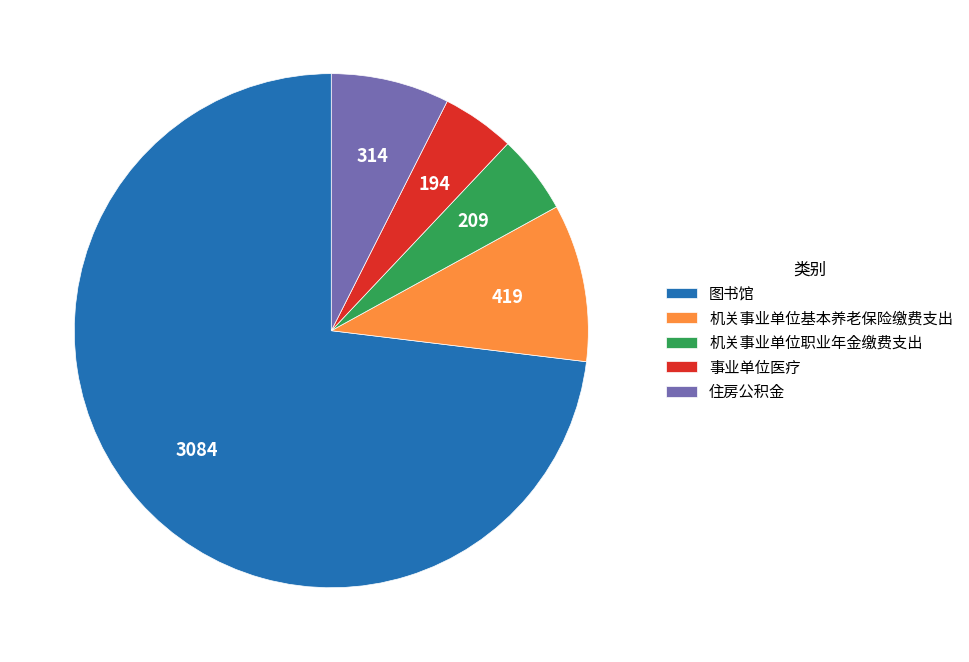

Which slice is the largest?

图书馆